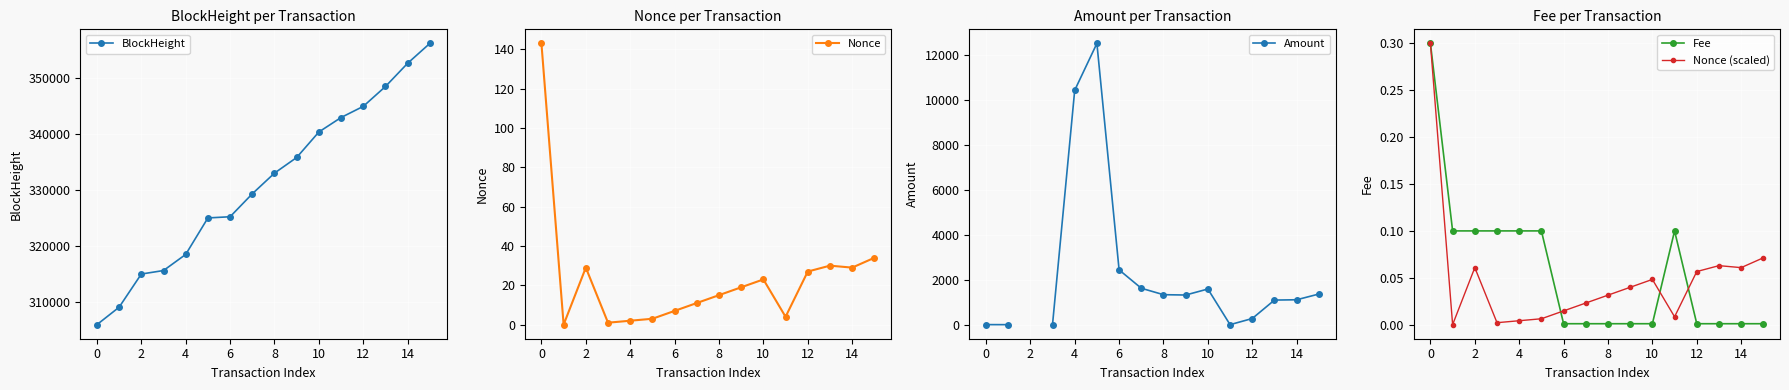

What is the value of the BlockHeight point at the 9th from the left?

333008.0